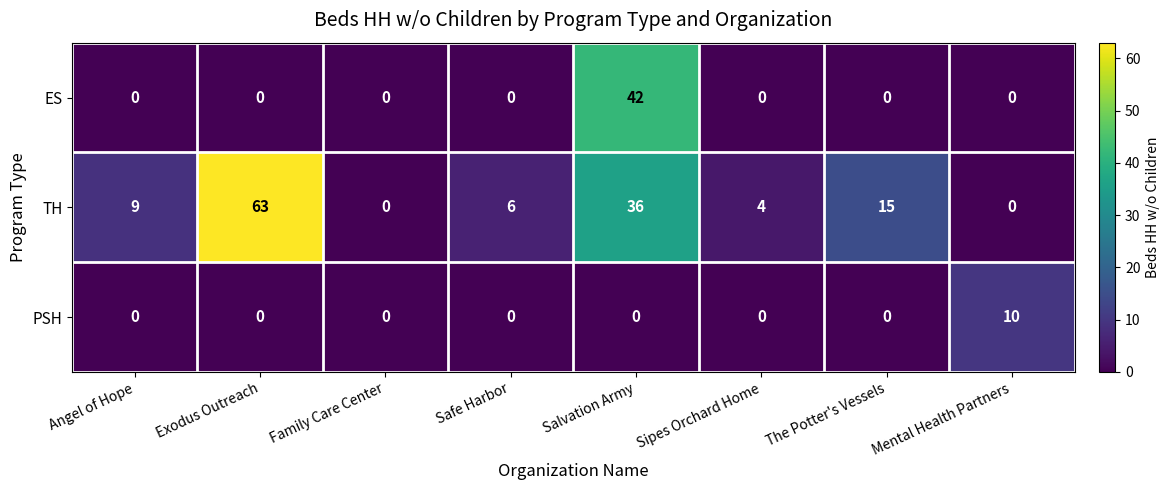

What is the spread (max minus min) of values at The Potter's Vessels?

15